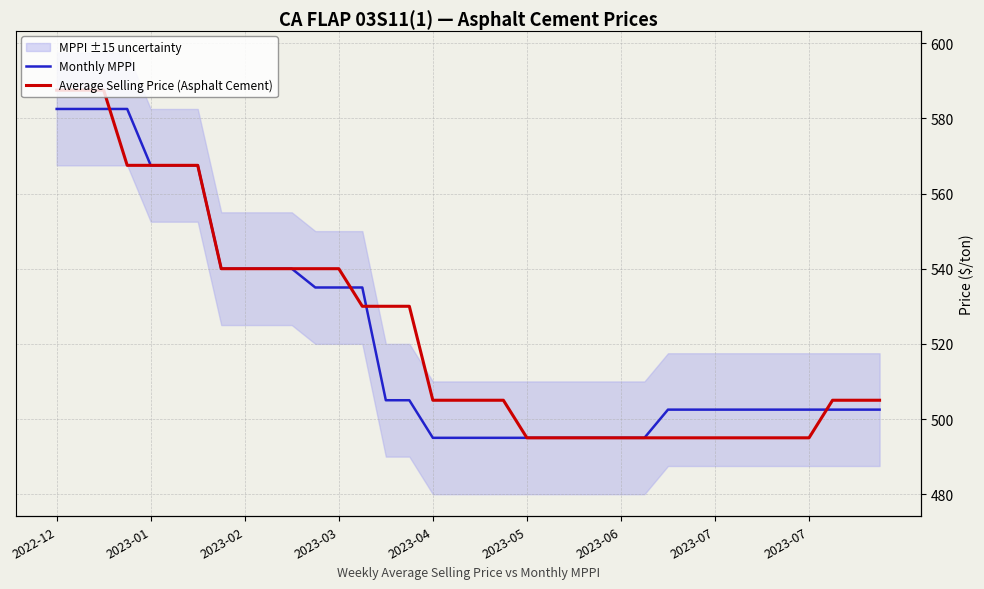

Is this an area chart (filled region under the line)?

No